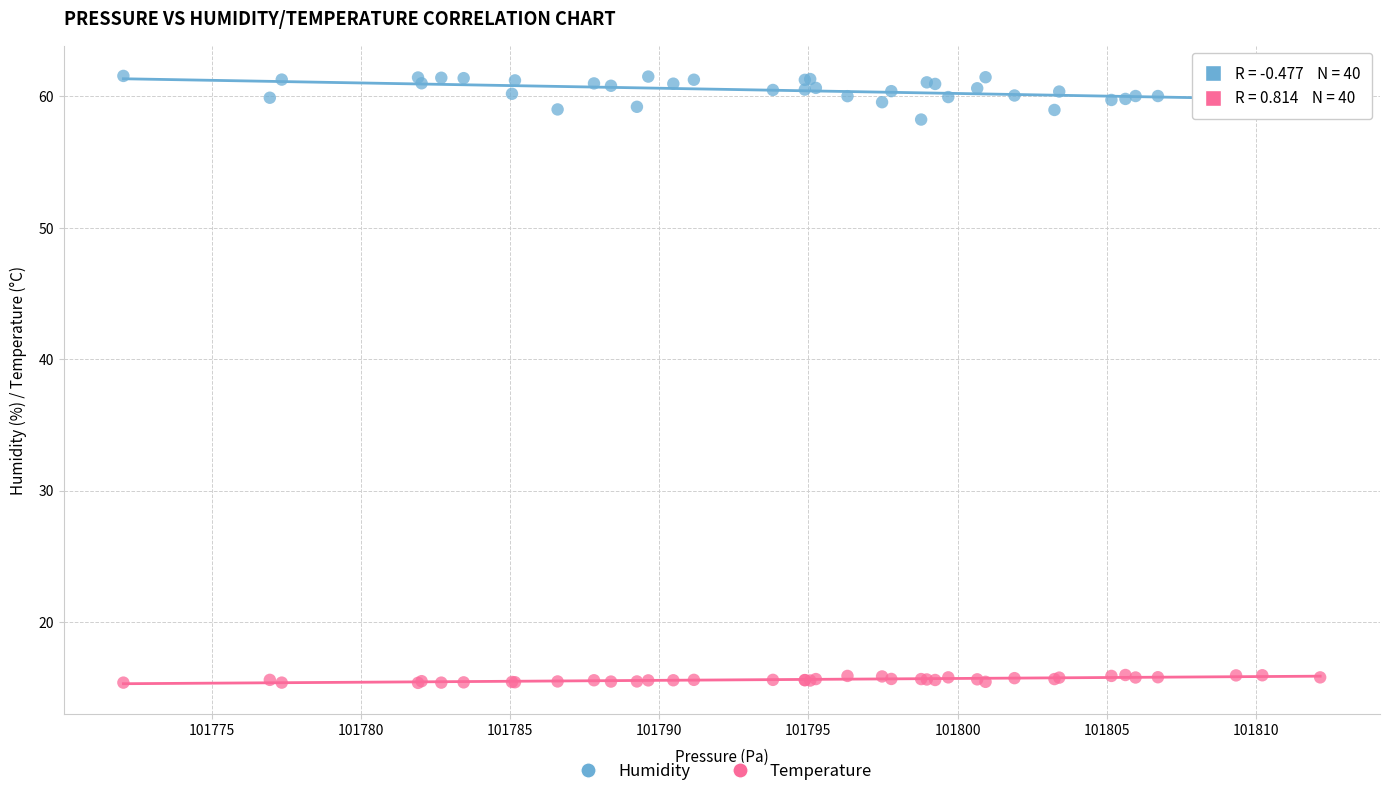

Which series contains the lowest Y value?

Temperature